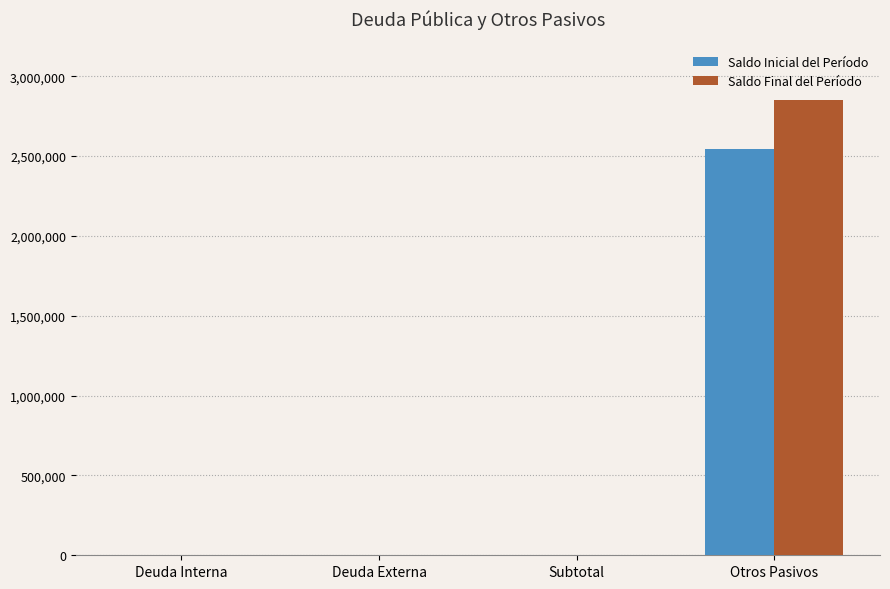

At which label does Saldo Inicial del Período reach its peak?

Otros Pasivos